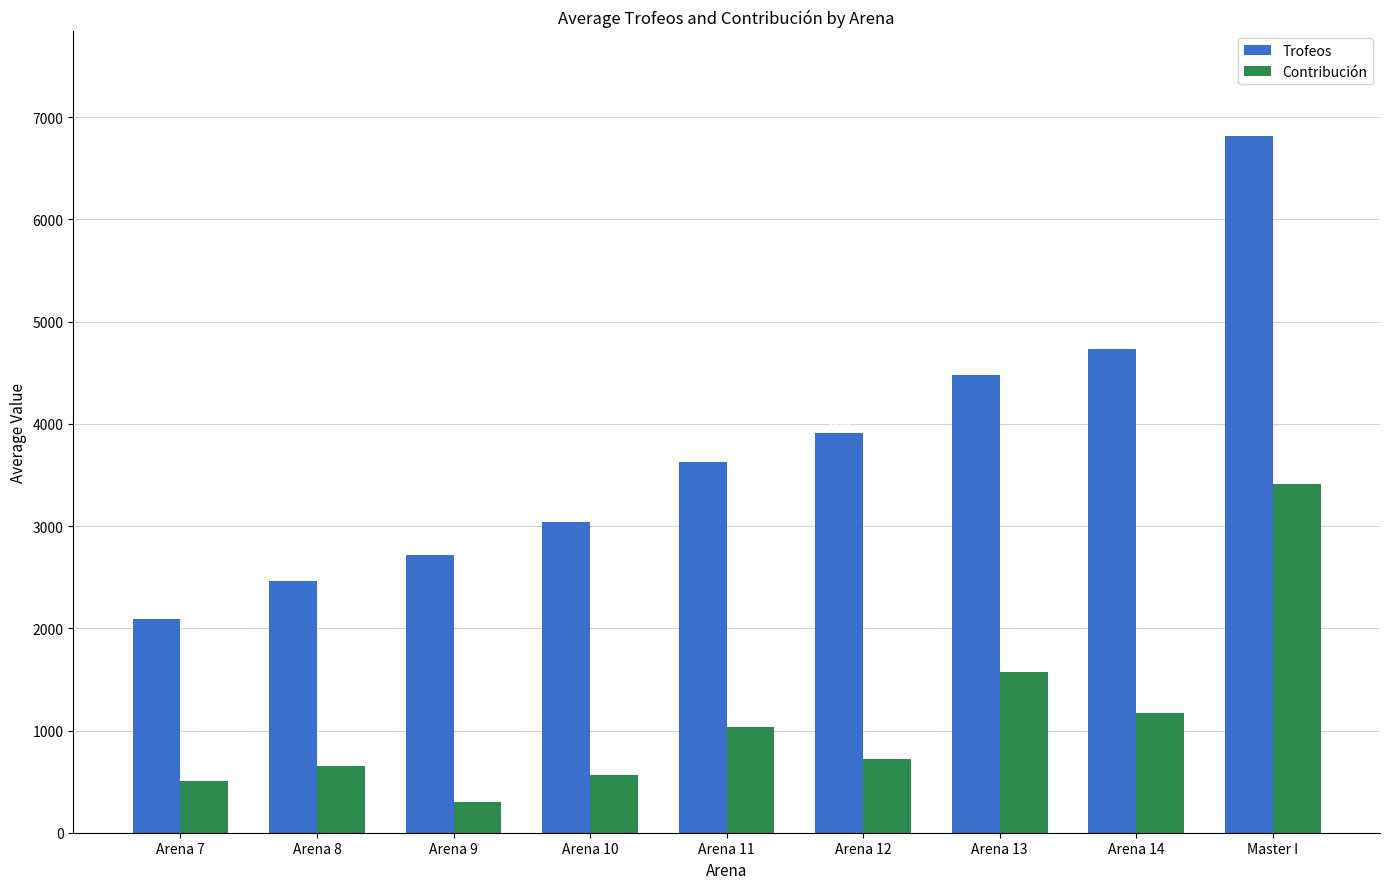

How many data points in Contribución are less than 724?

4